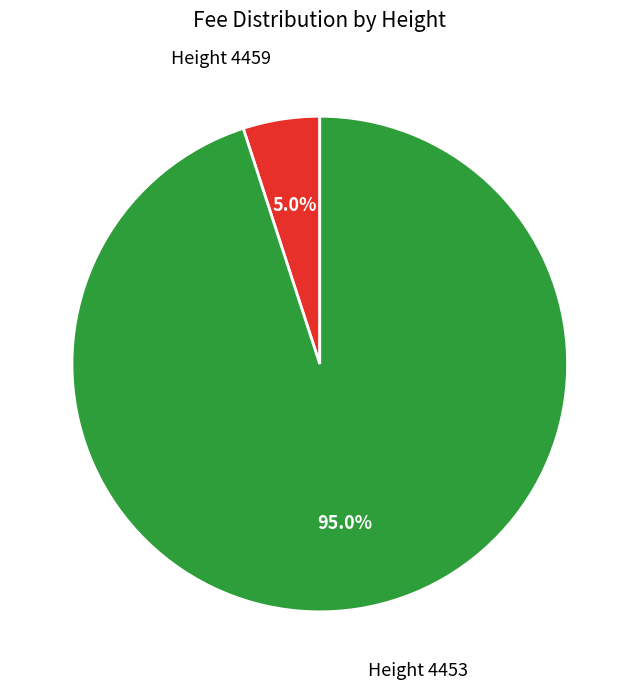

Which category has the biggest portion of the pie?

Height 4453